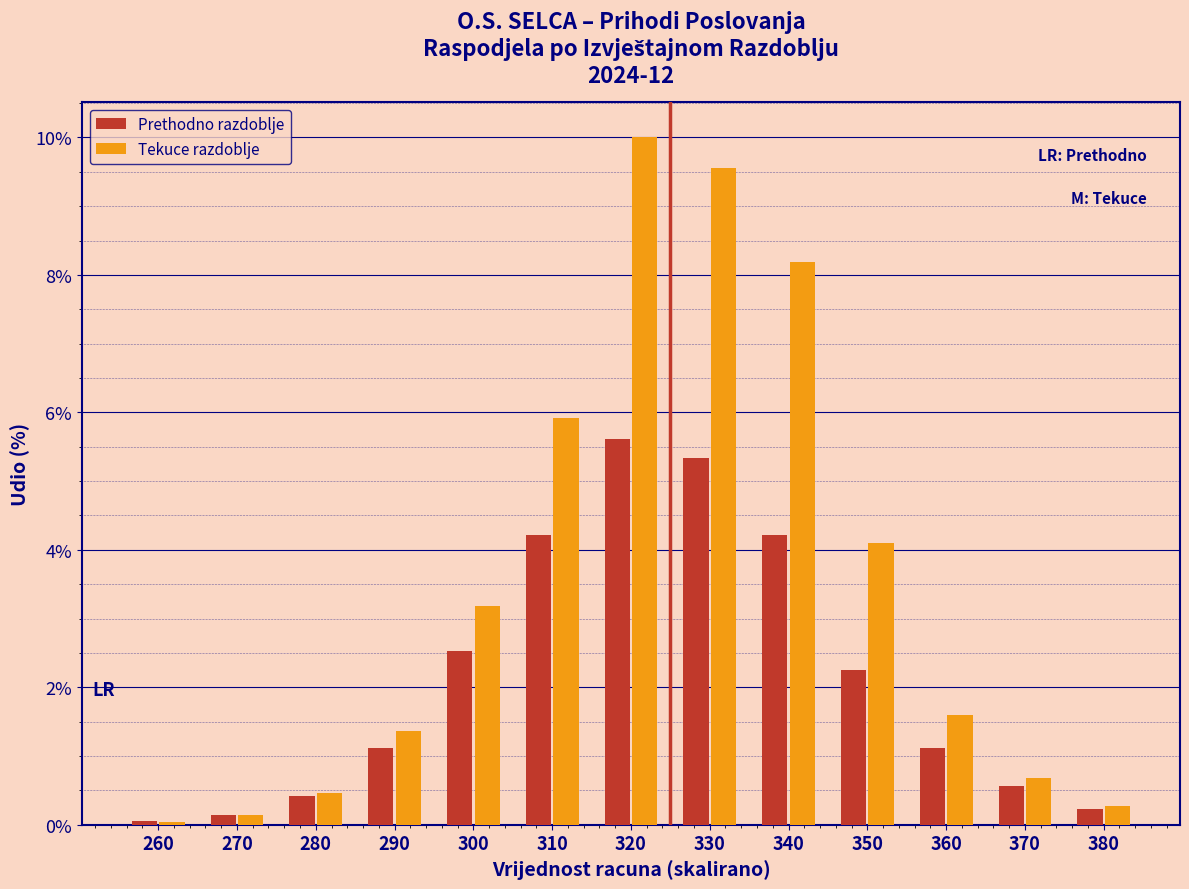

True or false: Prethodno razdoblje has a value of 1.4 at 300.

False